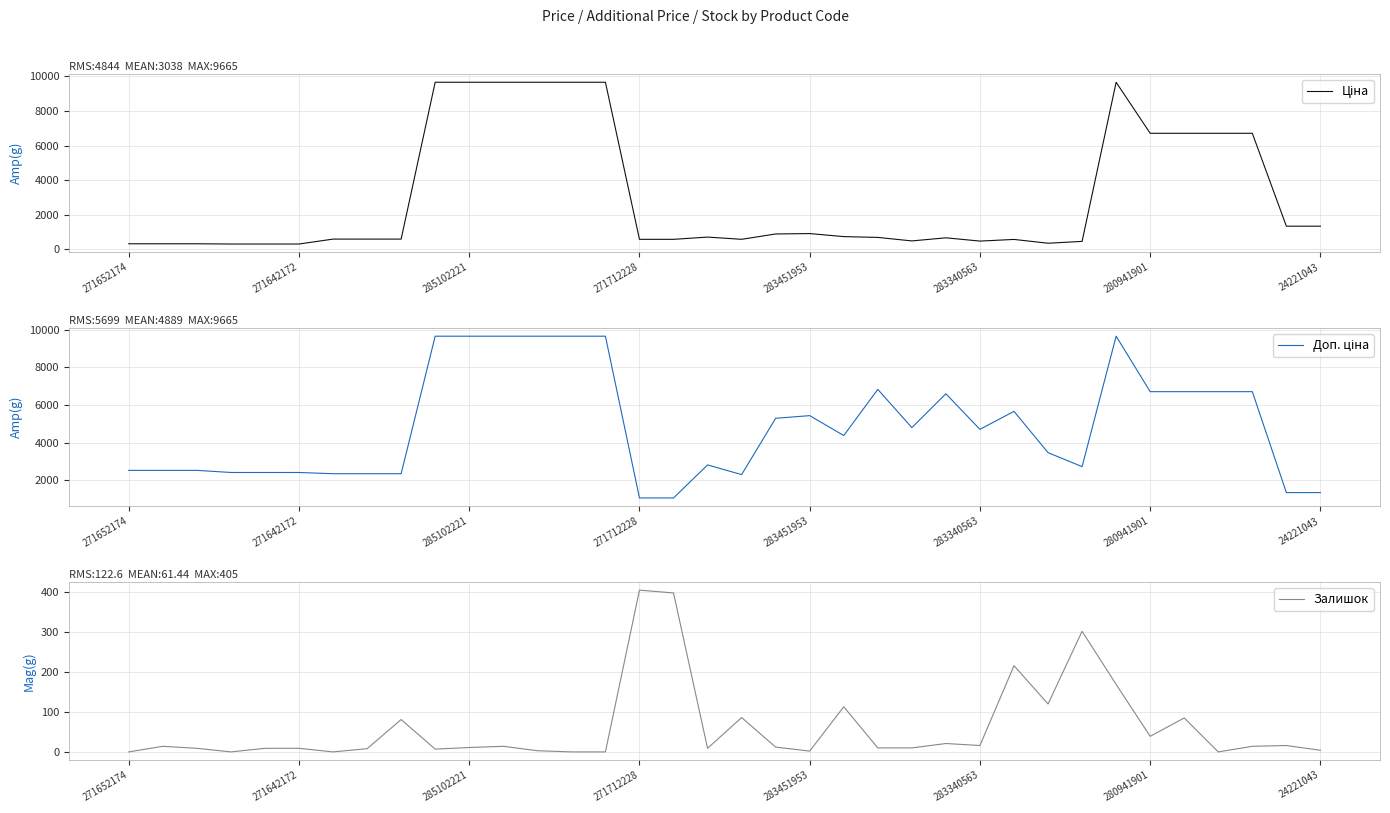

What is the maximum value for Залишок?

405